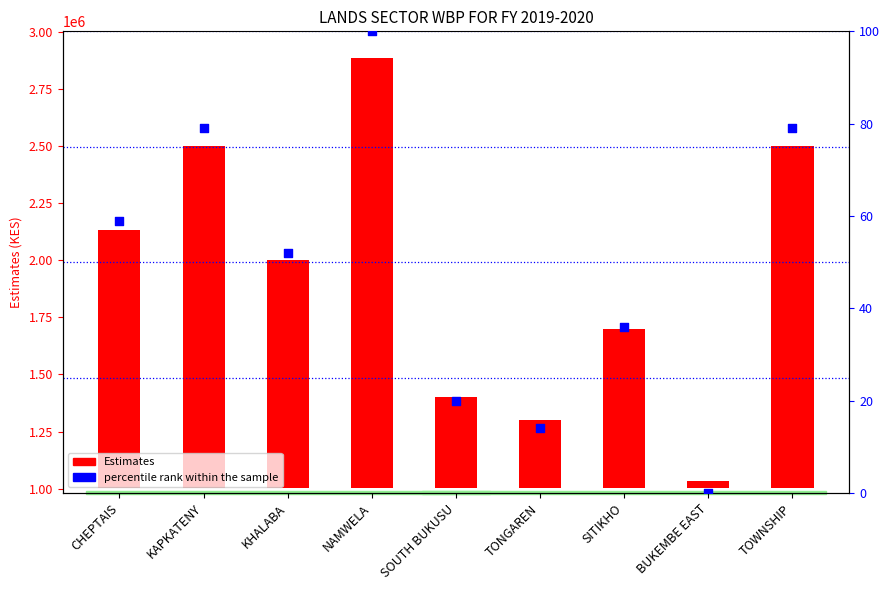

Which series reaches the minimum Y coordinate?

percentile rank within the sample